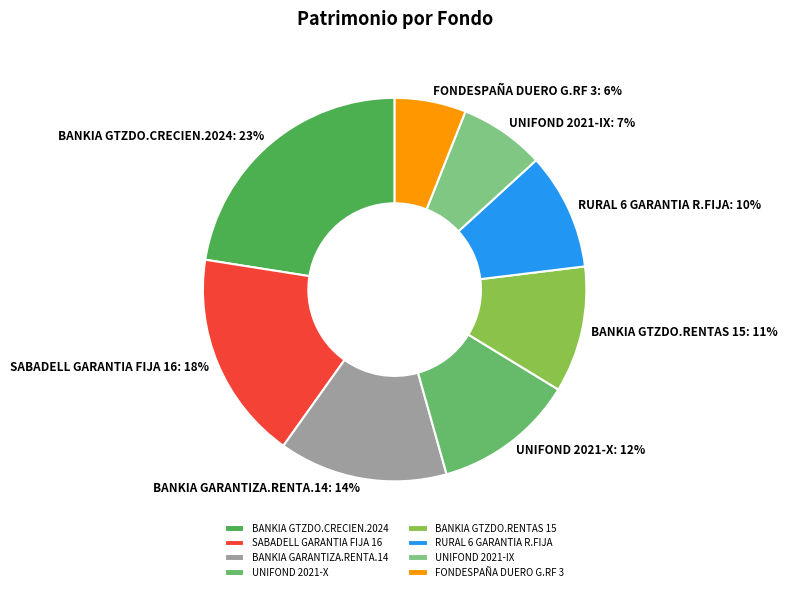

Which category has the biggest portion of the pie?

BANKIA GTZDO.CRECIEN.2024